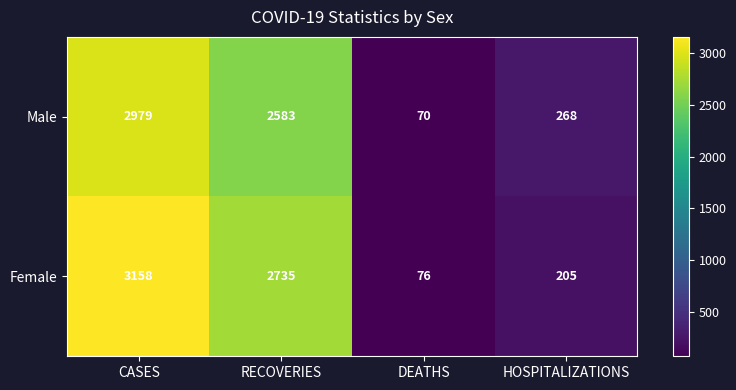

What is the total value across all series at CASES?

6137